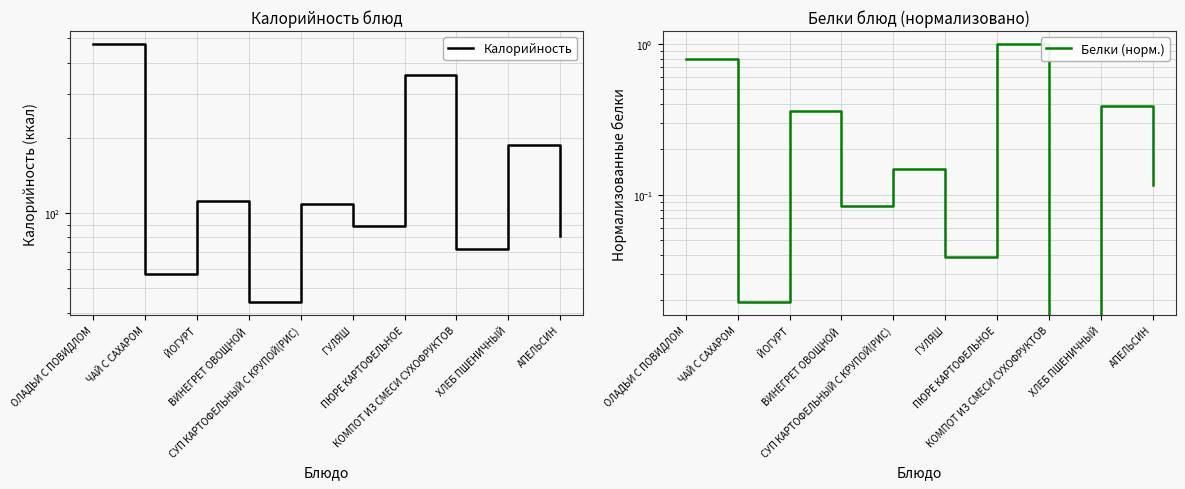

How many data points does each series have?

10